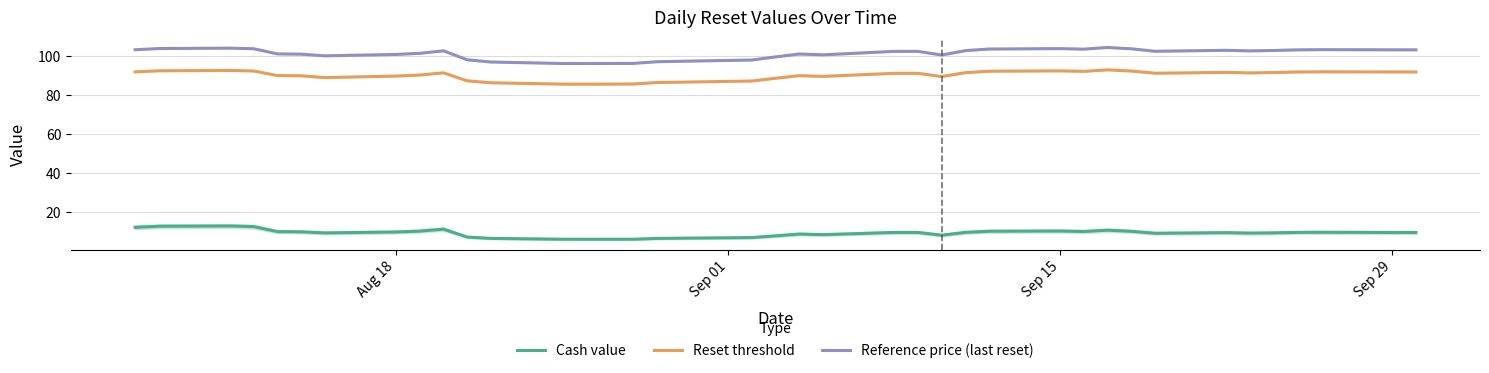

True or false: Reference price (last reset) and Cash value cross at least once.

False